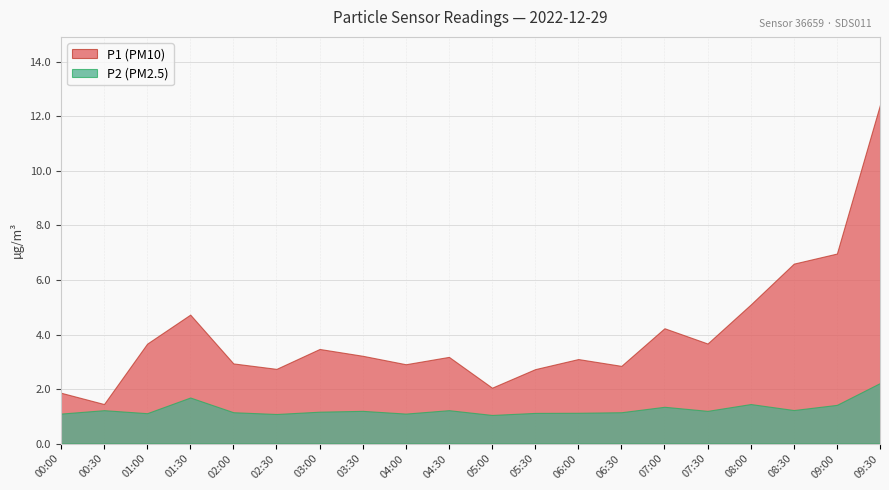

How many lines are shown in the chart?

2